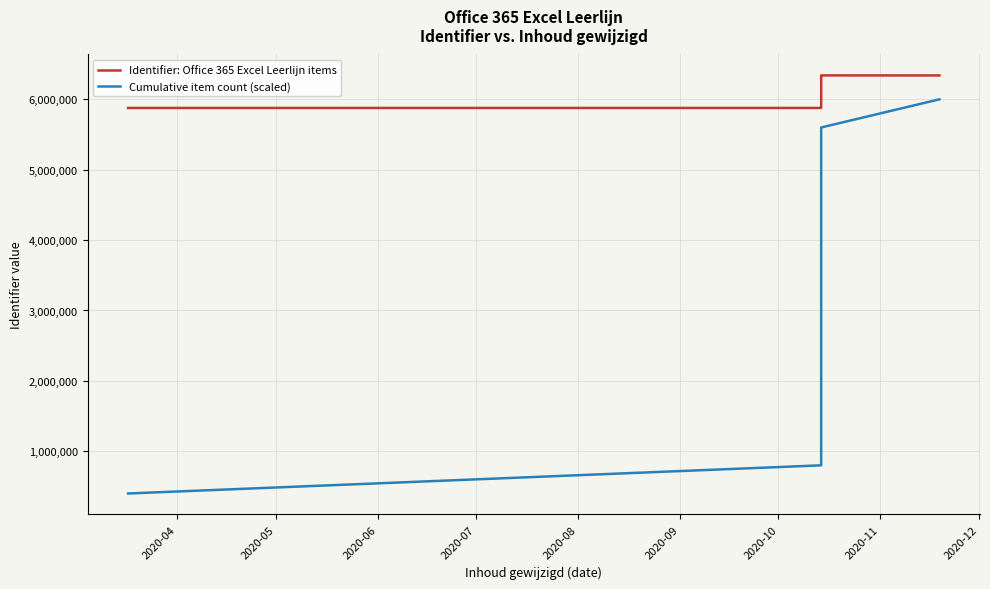

True or false: Cumulative item count (scaled) has a value of 560499 at 2020-09.

False